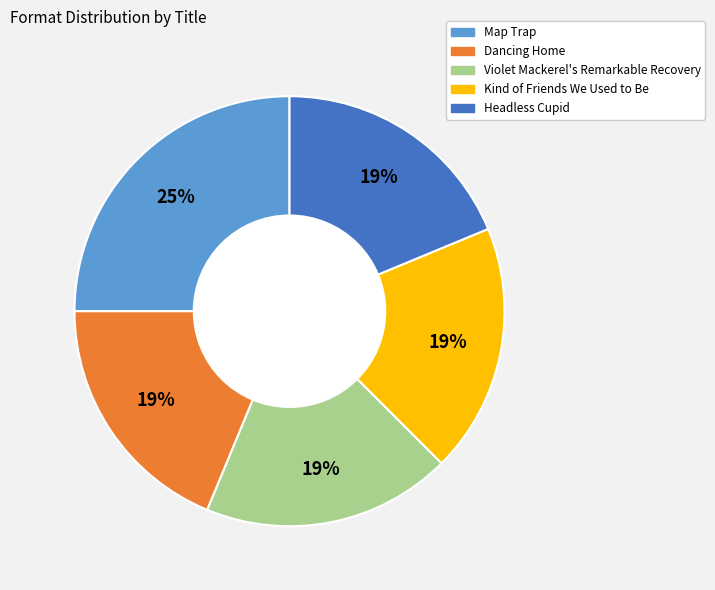

True or false: Violet Mackerel's Remarkable Recovery accounts for 29% of the total.

False